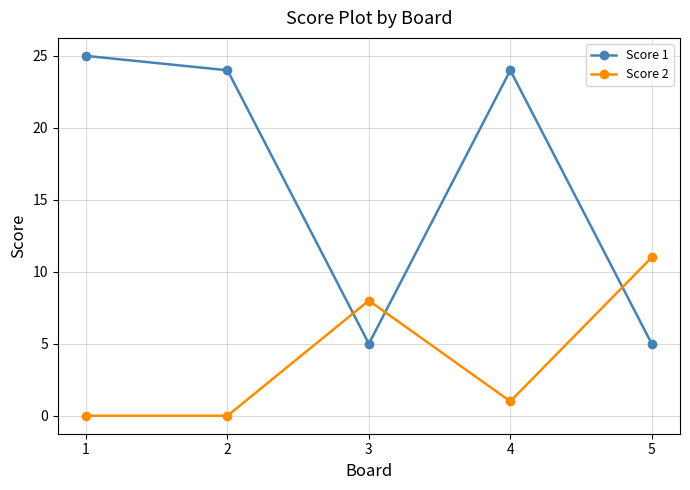

How many times do Score 2 and Score 1 cross each other?

3